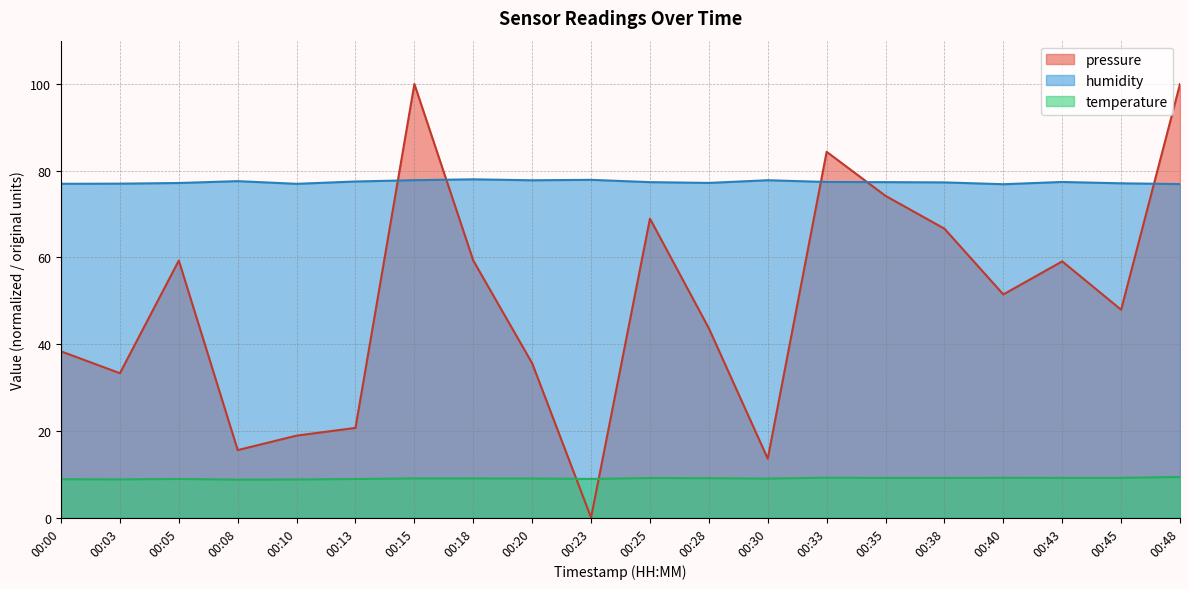

Between 00:05 and 00:13, which series saw the biggest shift?

pressure